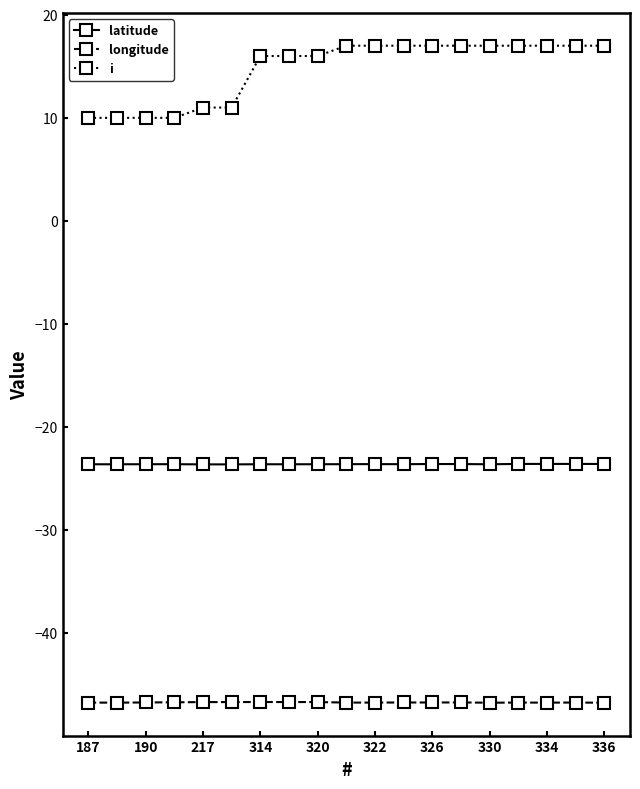

What is the sum of all i values?

280.0